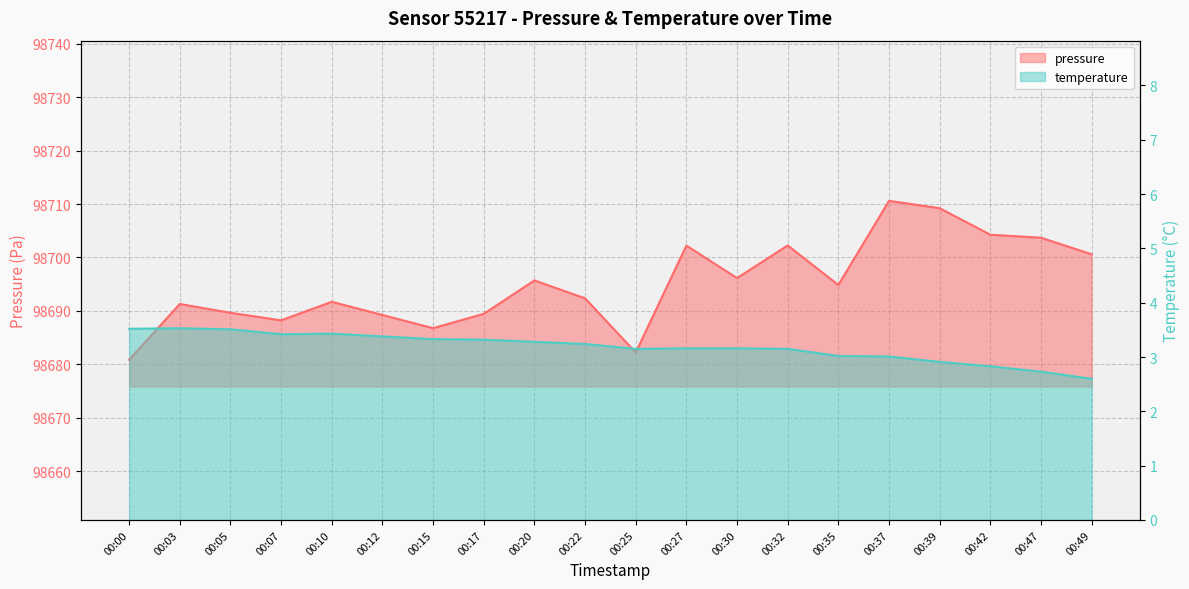

True or false: pressure and temperature cross at least once.

False